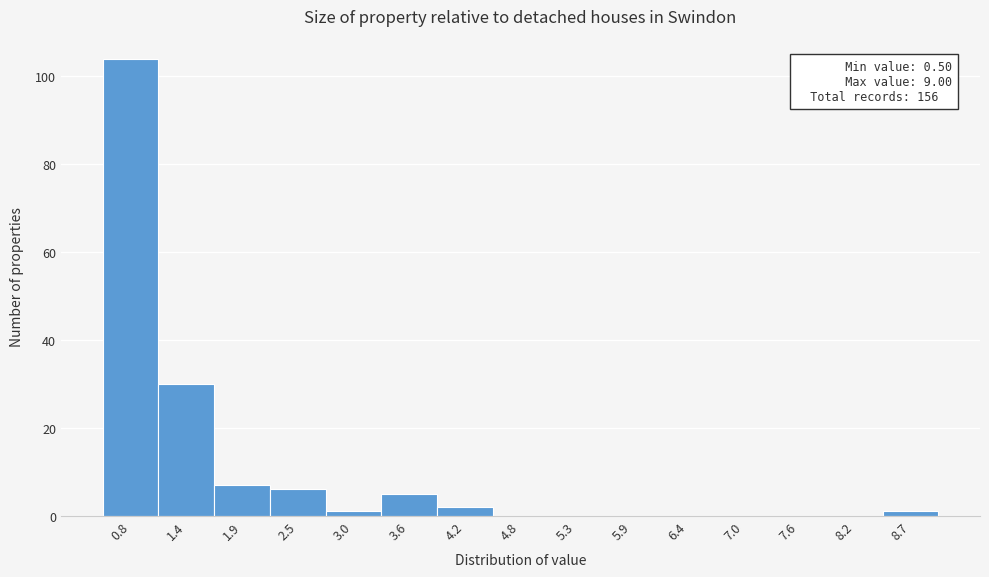

Over which range of the x-axis is the bar tallest?

0.5 to 1.1